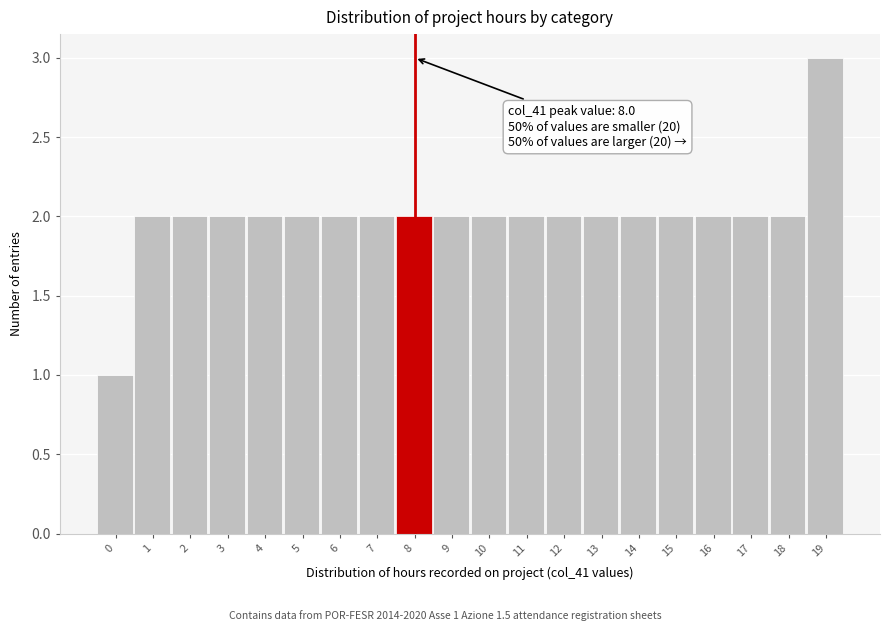

Reading left to right, extract all data points from this chart.

1	2	2	2	2	2	2	2	2	2	2	2	2	2	2	2	2	2	2	3